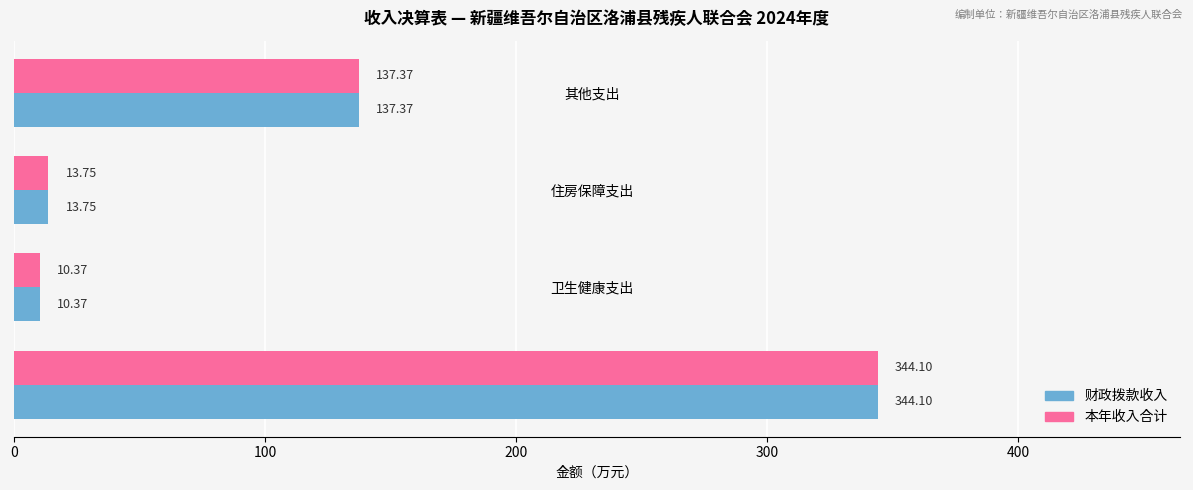

Rank the categories by 本年收入合计 value from lowest to highest.

卫生健康支出, 住房保障支出, 其他支出, 社会保障和就业支出